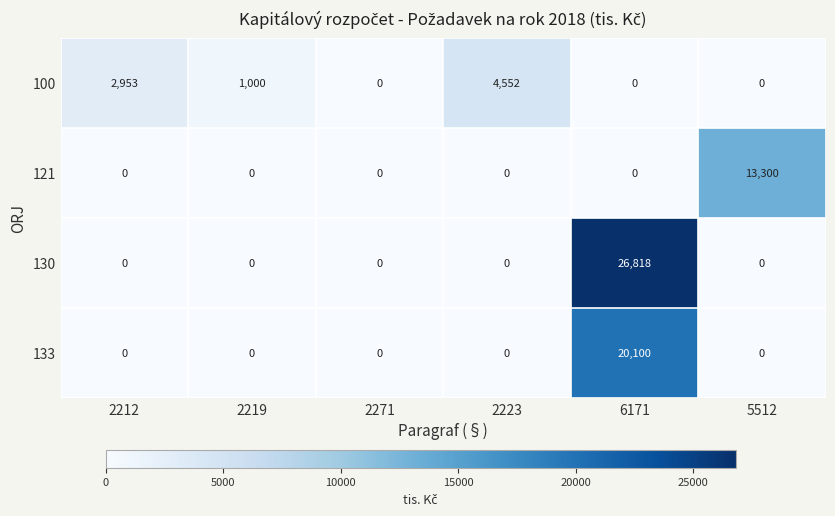

Rank the series by their average value, from lowest to highest.

100, 121, 133, 130